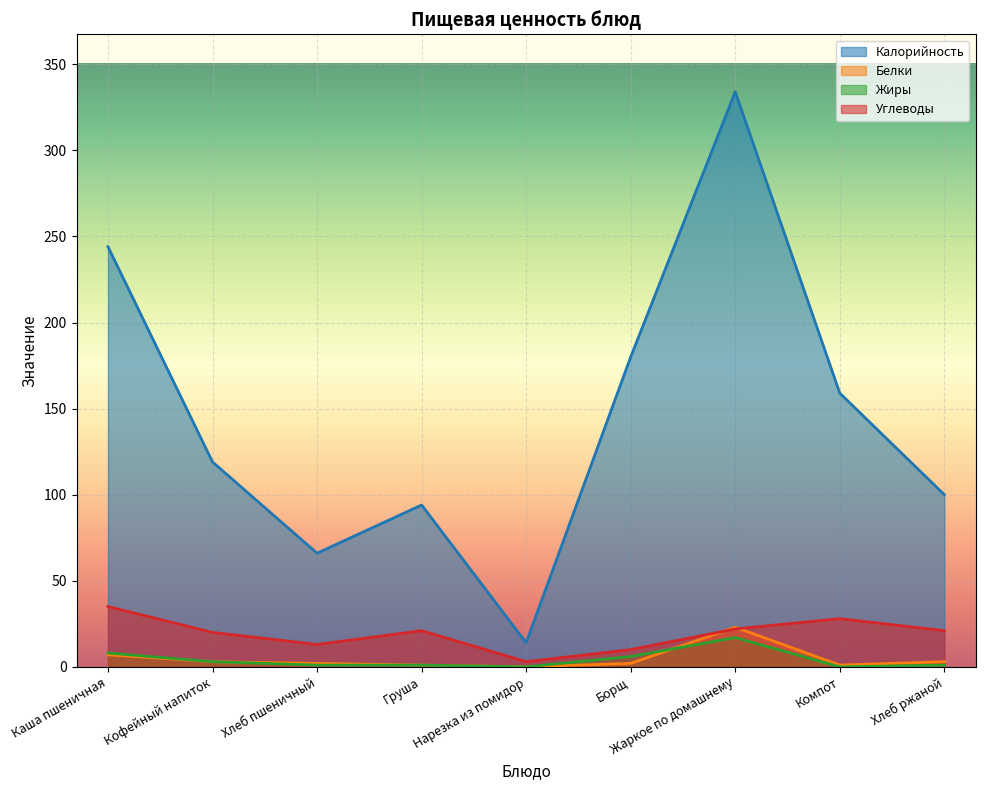

True or false: Жиры has a value of 17 at Жаркое по домашнему.

True